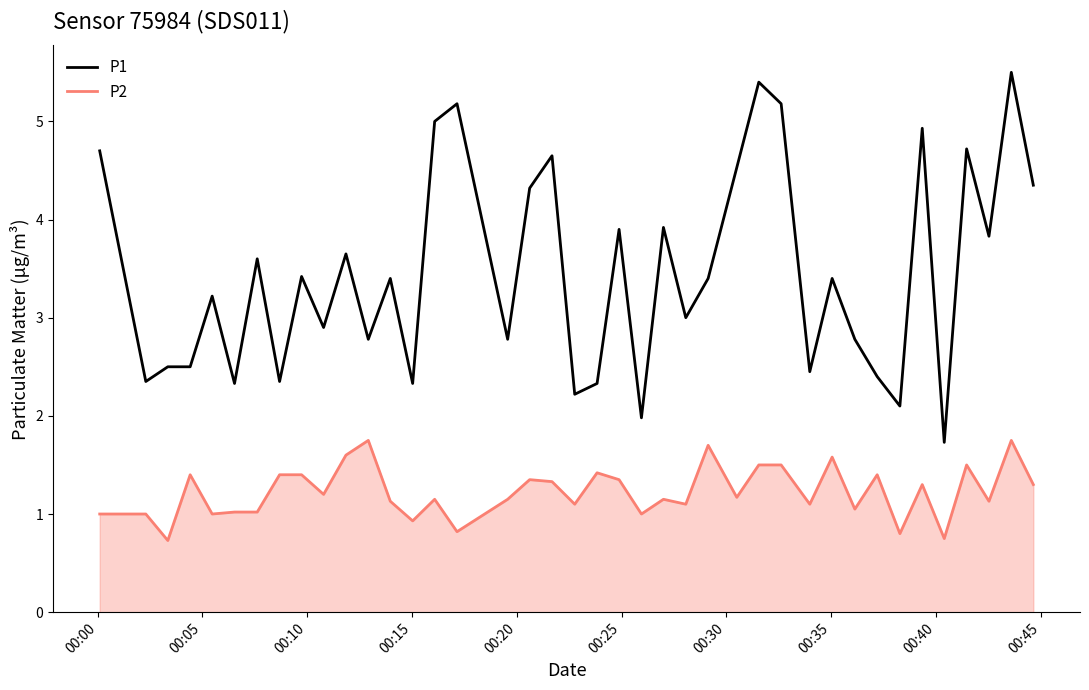

True or false: P2 has more than 1 points higher than both neighbors.

True